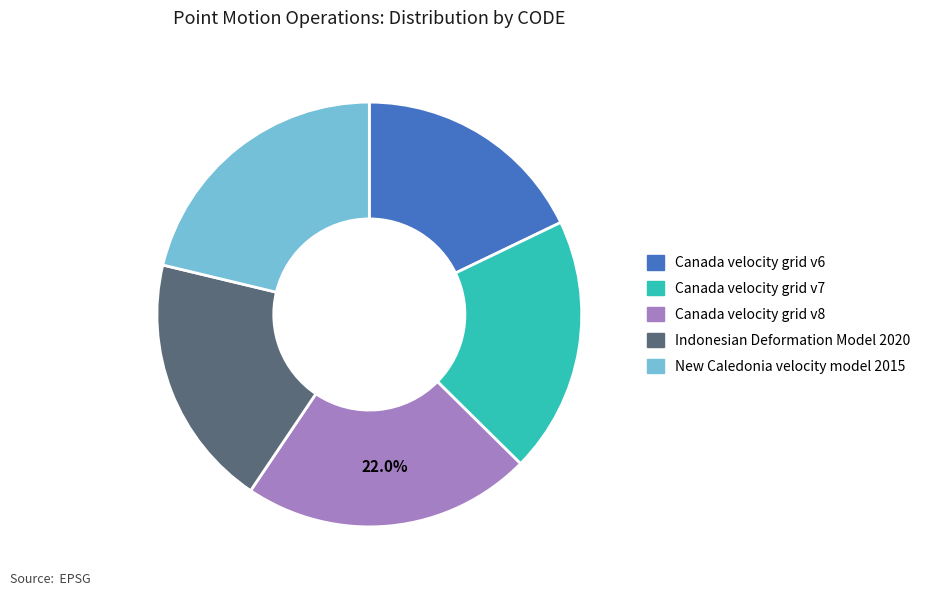

Combined, do Canada velocity grid v7 and New Caledonia velocity model 2015 account for over 50%?

No